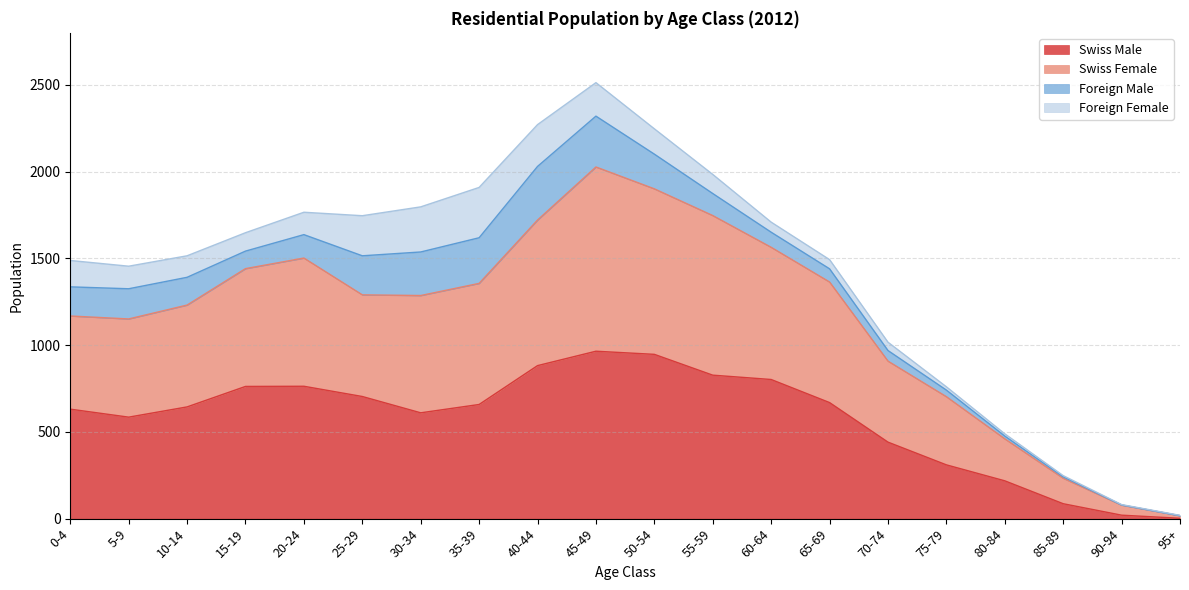

Which category has the highest value in the Swiss Female series?

45-49